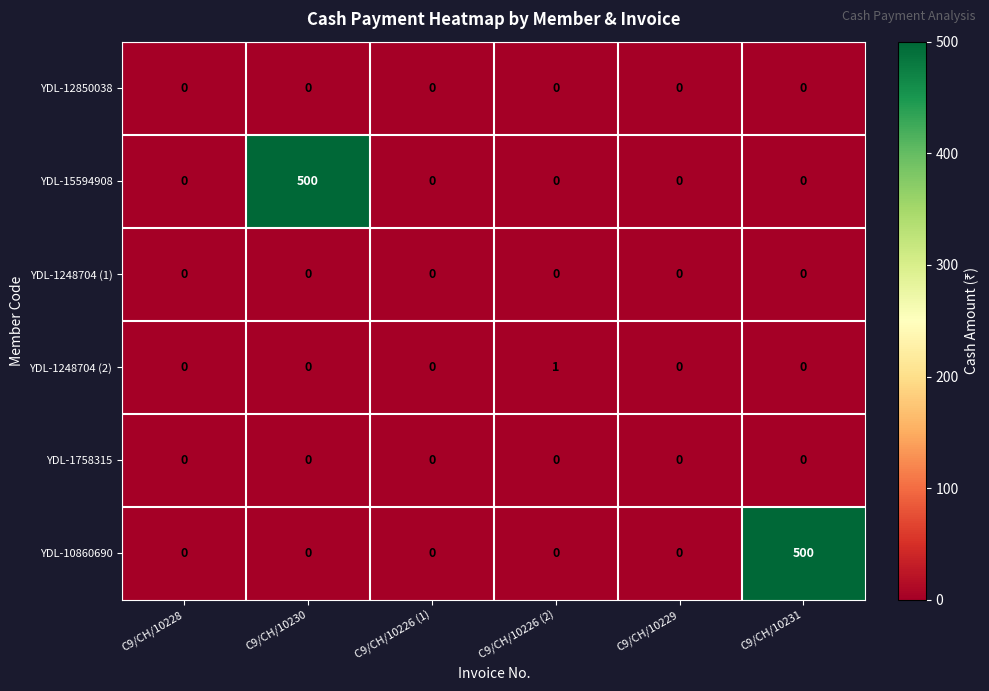

The value of YDL-1248704 (2) at C9/CH/10229 is 1. True or false?

False